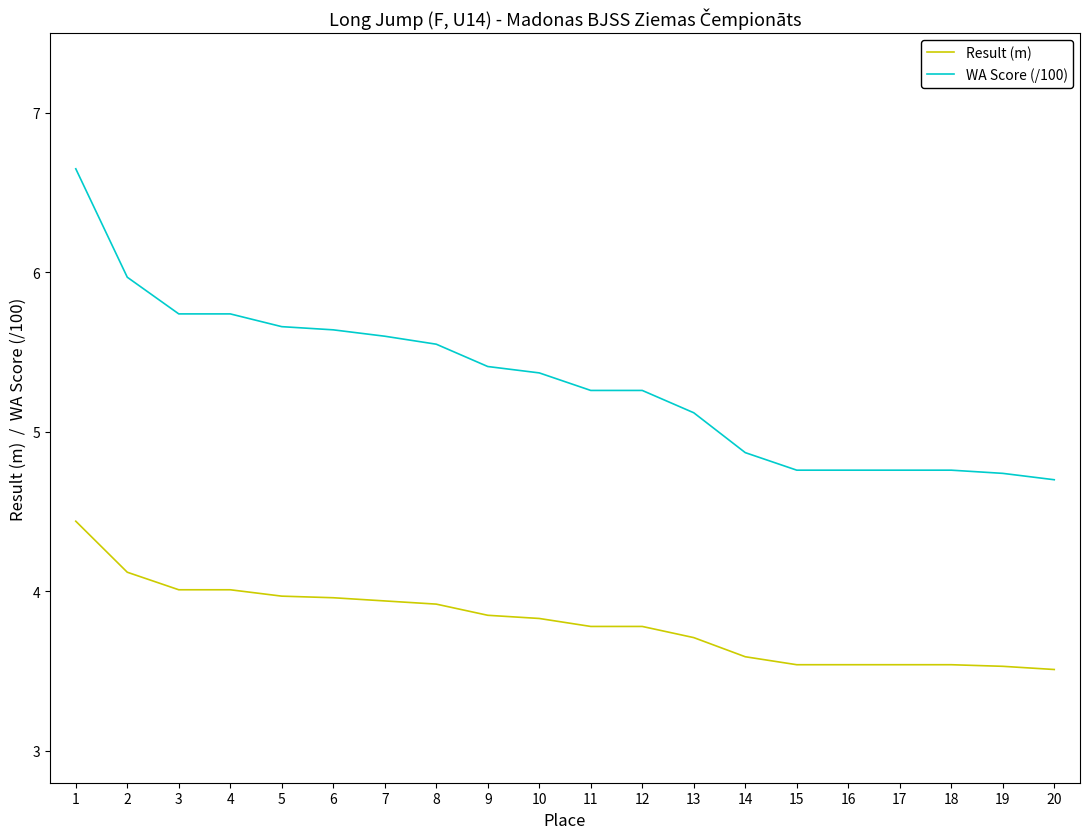

True or false: WA Score (/100) has a value of 5.4 at 9.

True